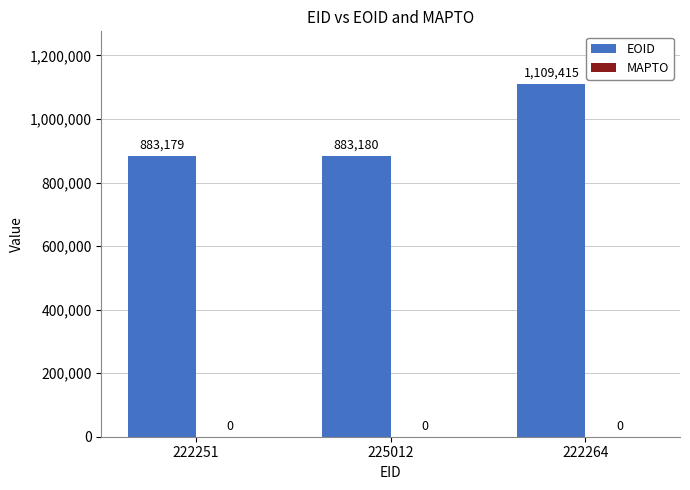

What is the label of the 1st bar from the right?

222264